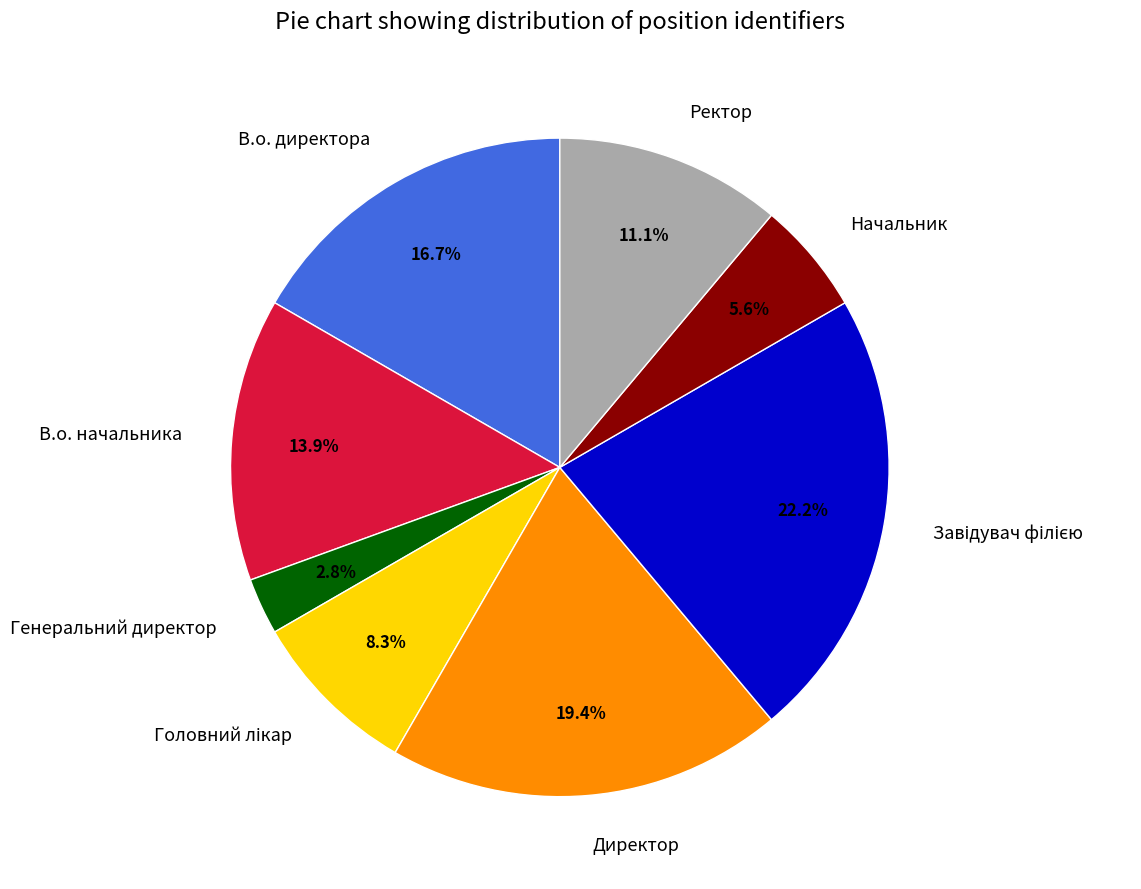

What is the smallest slice in the pie chart?

Генеральний директор